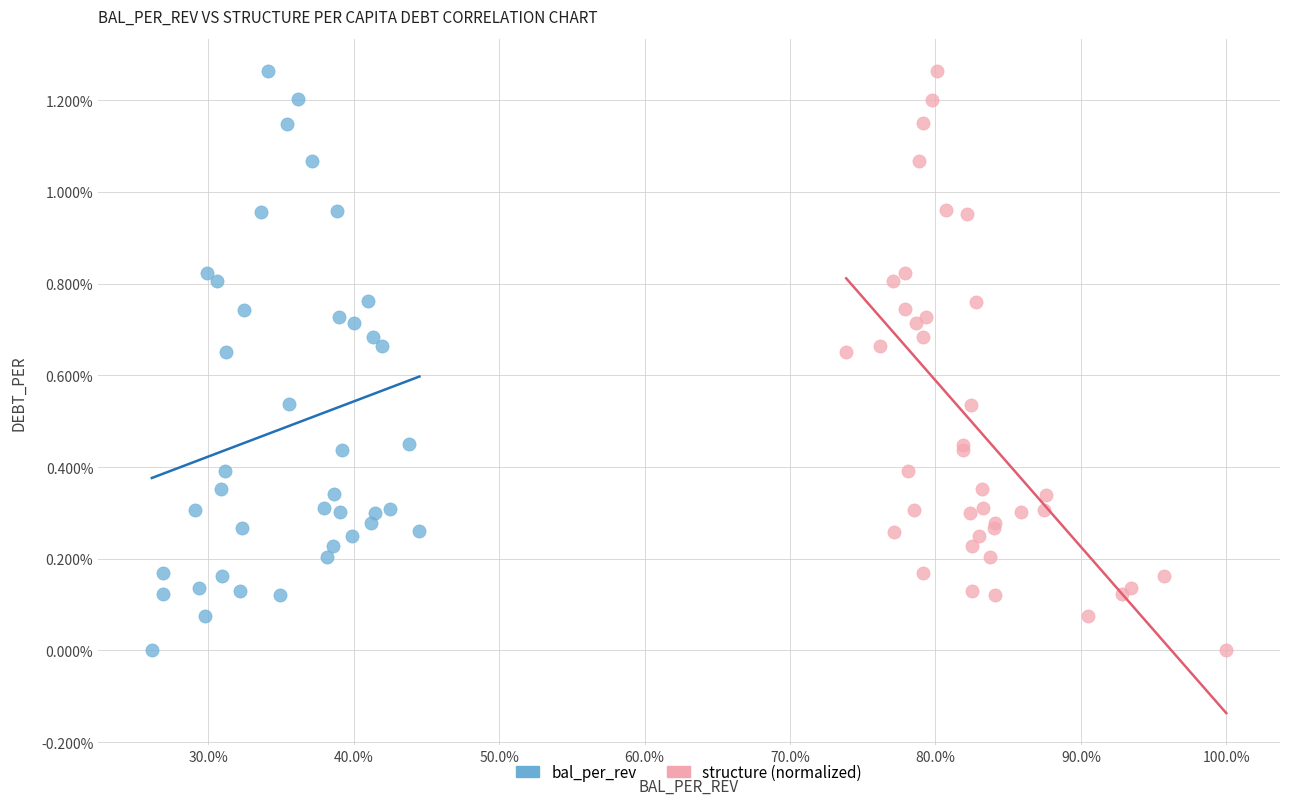

What are all the series names shown in the legend?

bal_per_rev, structure (normalized)